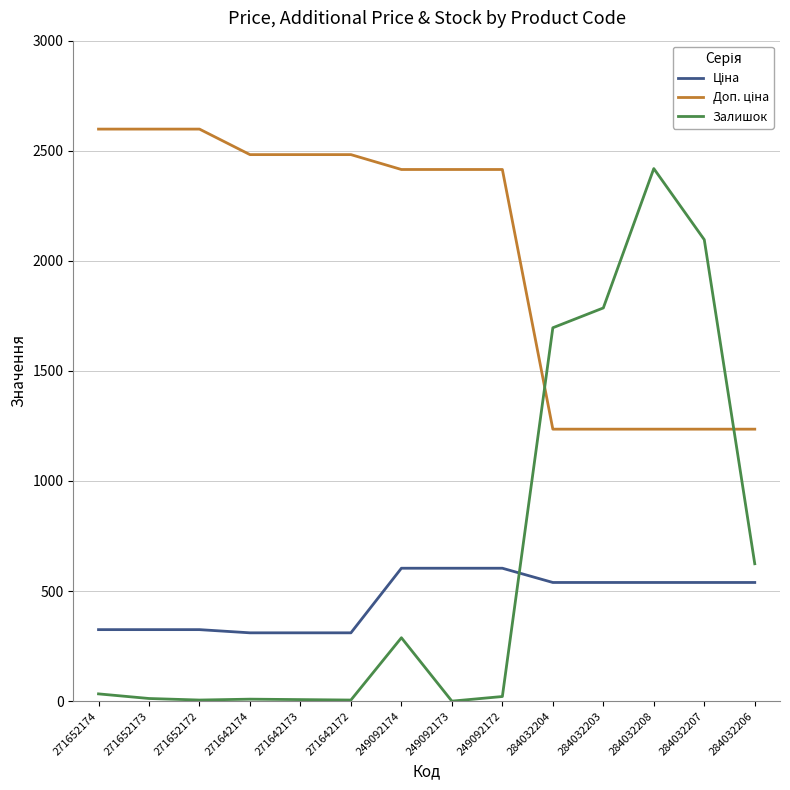

Which series has the widest spread of values?

Залишок